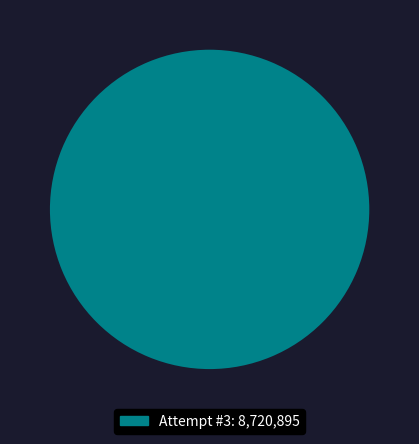

Is there a majority slice in this chart?

Yes